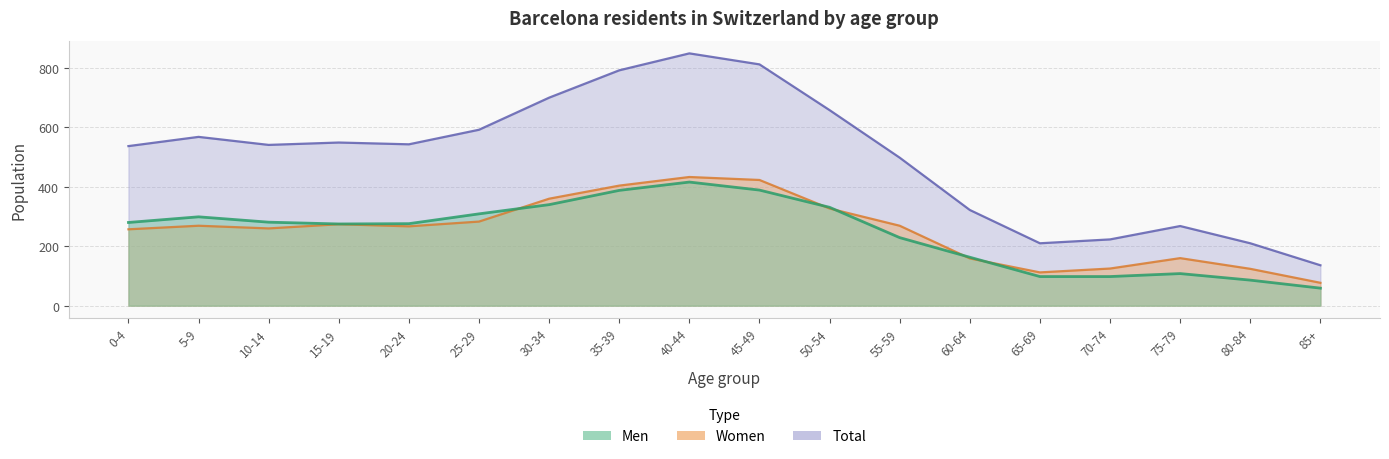

What is the total value across all series at 40-44?

1698